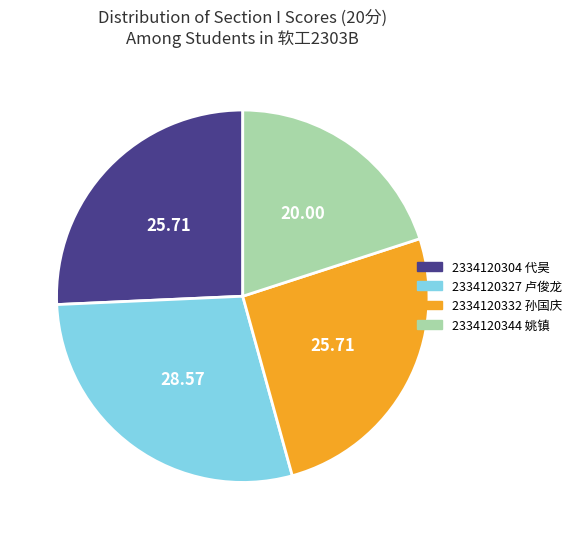

Which has a higher value, 2334120327 卢俊龙 or 2334120332 孙国庆?

2334120327 卢俊龙